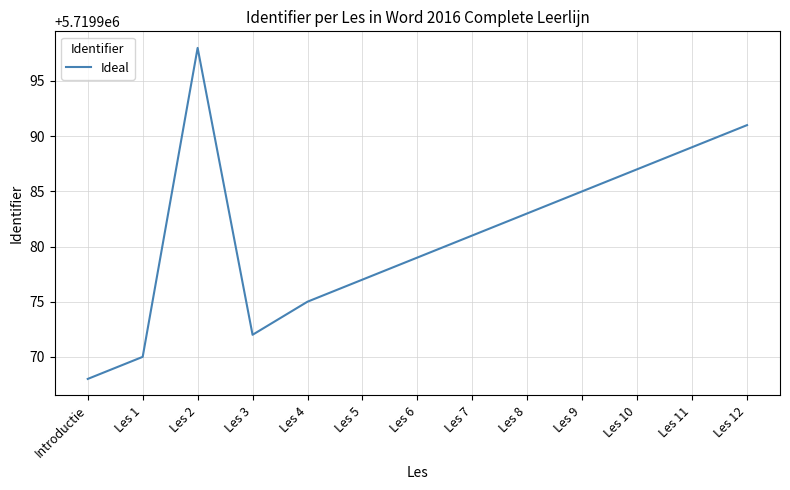

At which label does the data first exceed 5719981?

Les 2